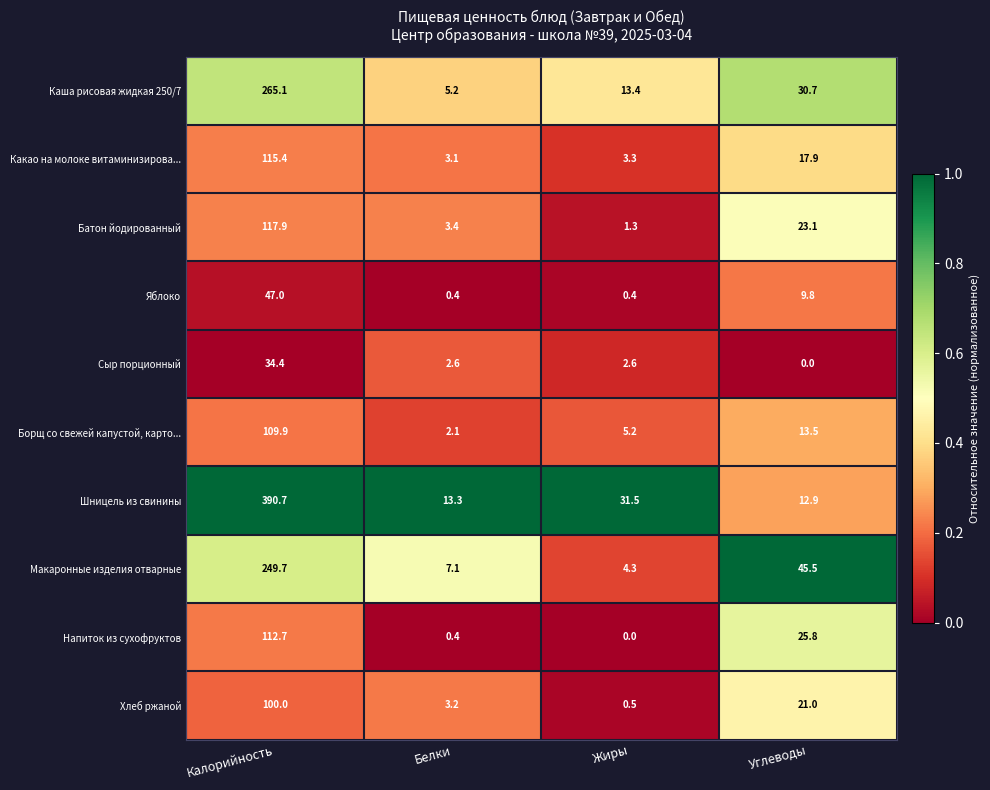

What is the lowest value of the Борщ со свежей капустой, карто... series?

2.1